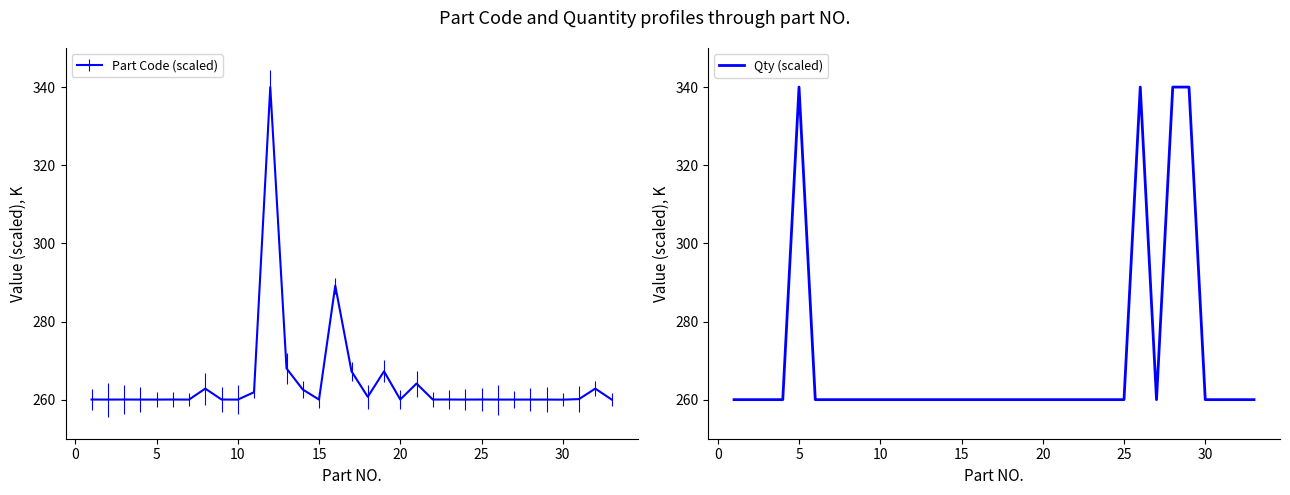

True or false: the data shows 164.2 at 25.

False